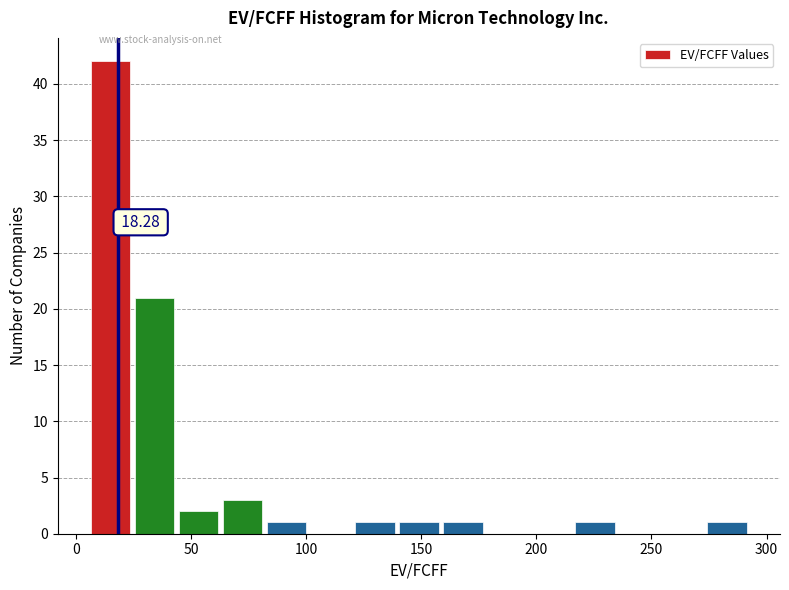

Around what value on the x-axis is the tallest bar? Give the approximate position of its centre, as read against the axis.

15